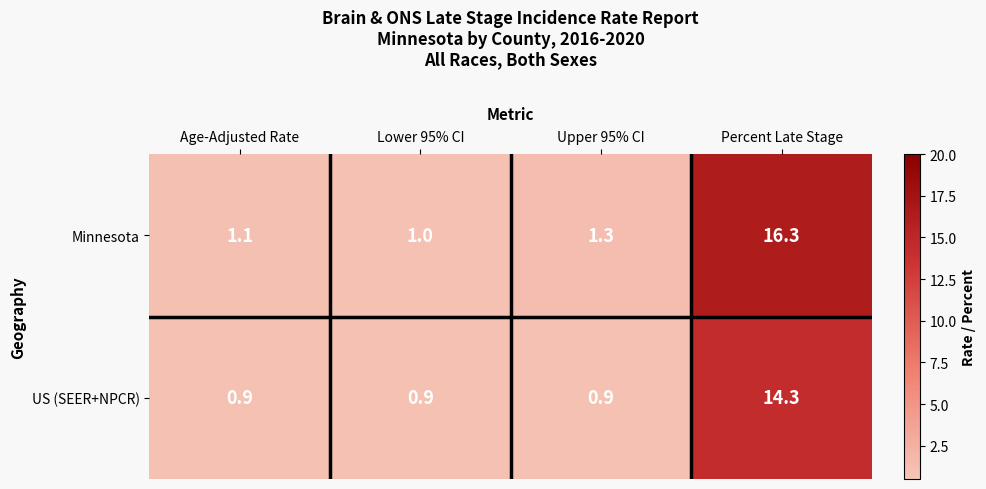

At Age-Adjusted Rate, list the series in order from smallest to largest.

US (SEER+NPCR), Minnesota